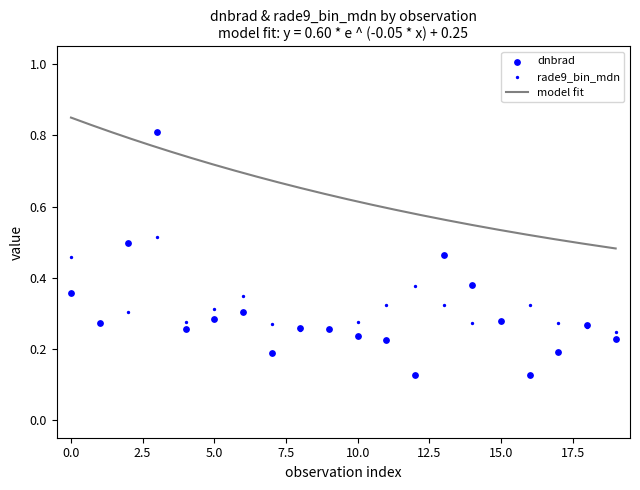

Which series contains the highest Y value?

dnbrad